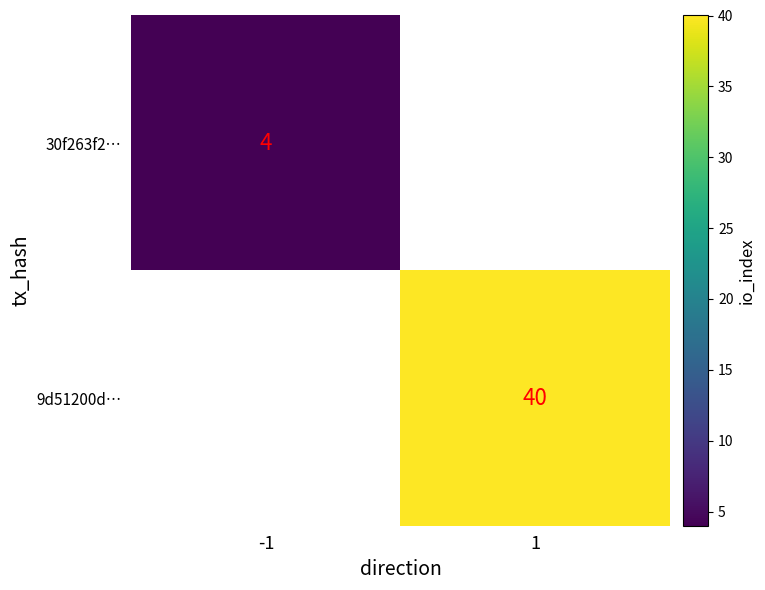

How many data points does each series have?

2